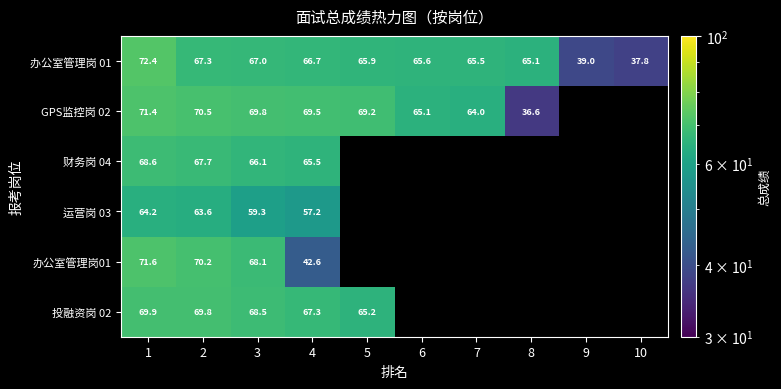

Where does the 办公室管理岗 01 series first go above 65?

1